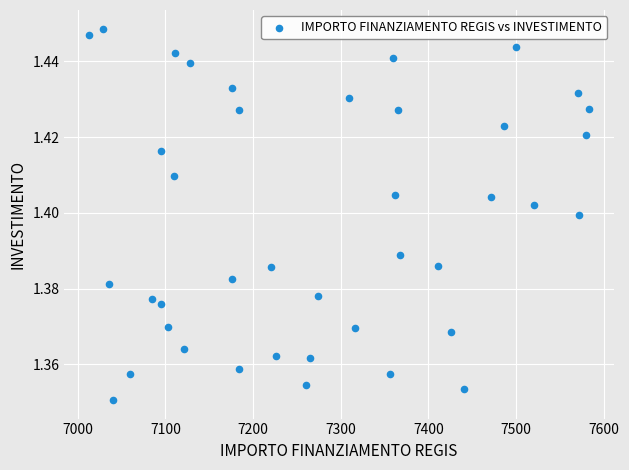

What is the range of X values (max minus min)?

569.6